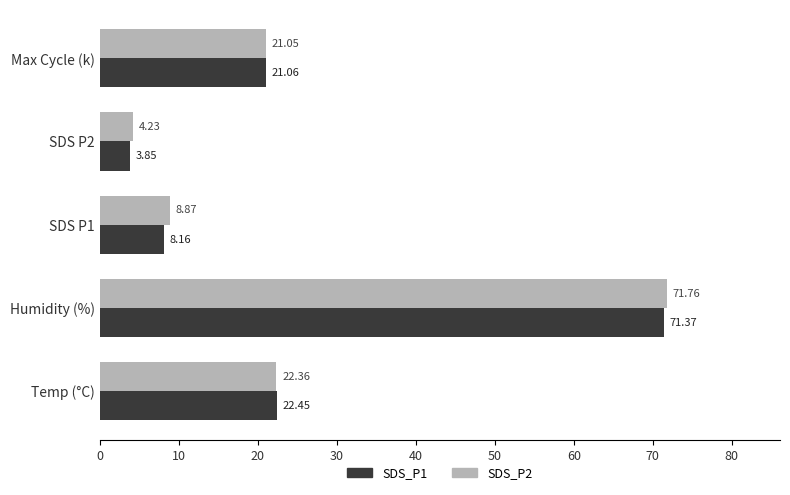

What is the total value across all series at Temp (°C)?

44.8